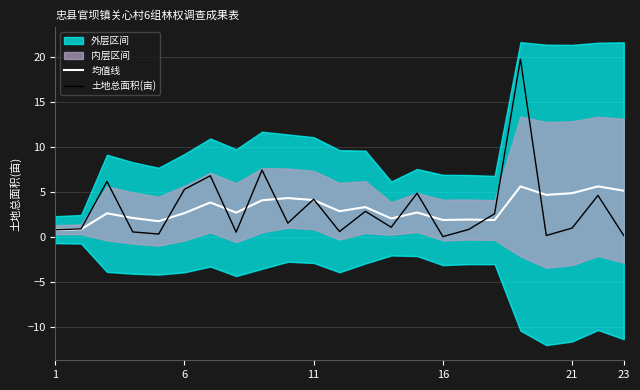

True or false: 均值线 and 土地总面积(亩) cross at least once.

True